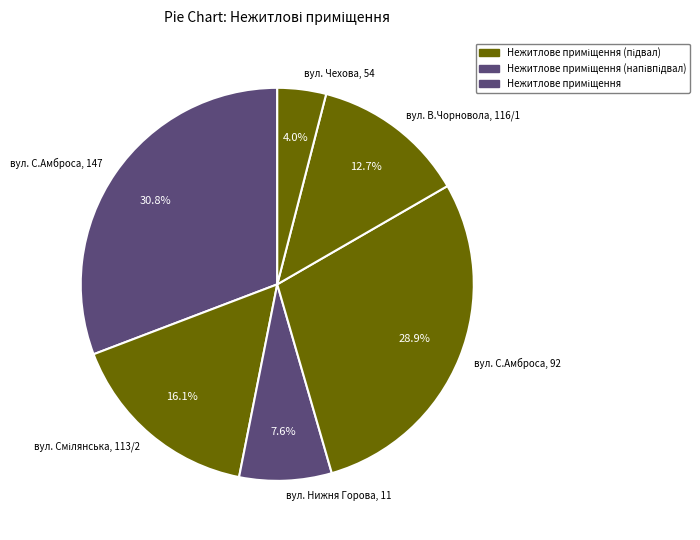

Is there any slice that represents more than half of the pie?

No